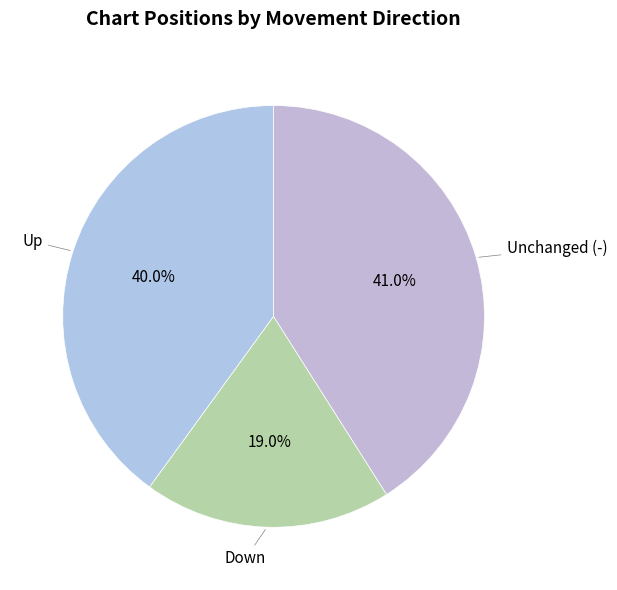

Which slice is the largest?

-